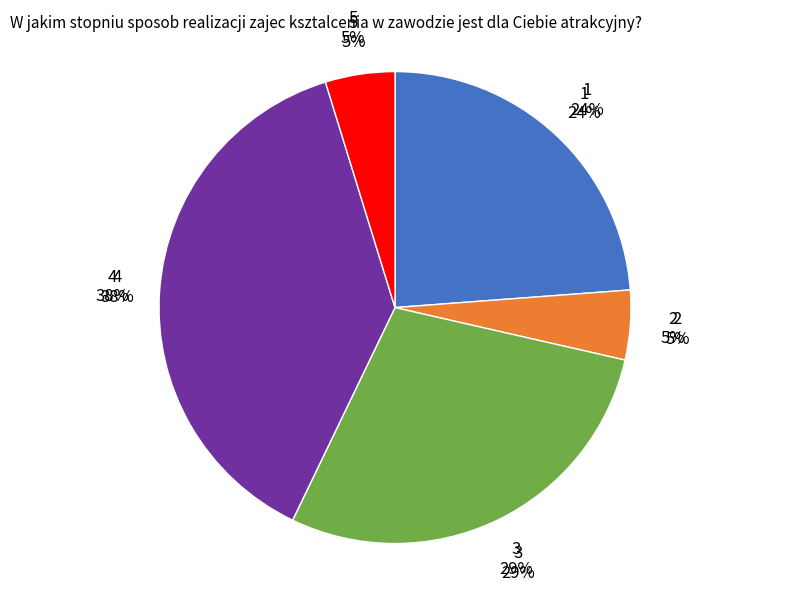

To the nearest percent, what portion does 1 represent?

24%